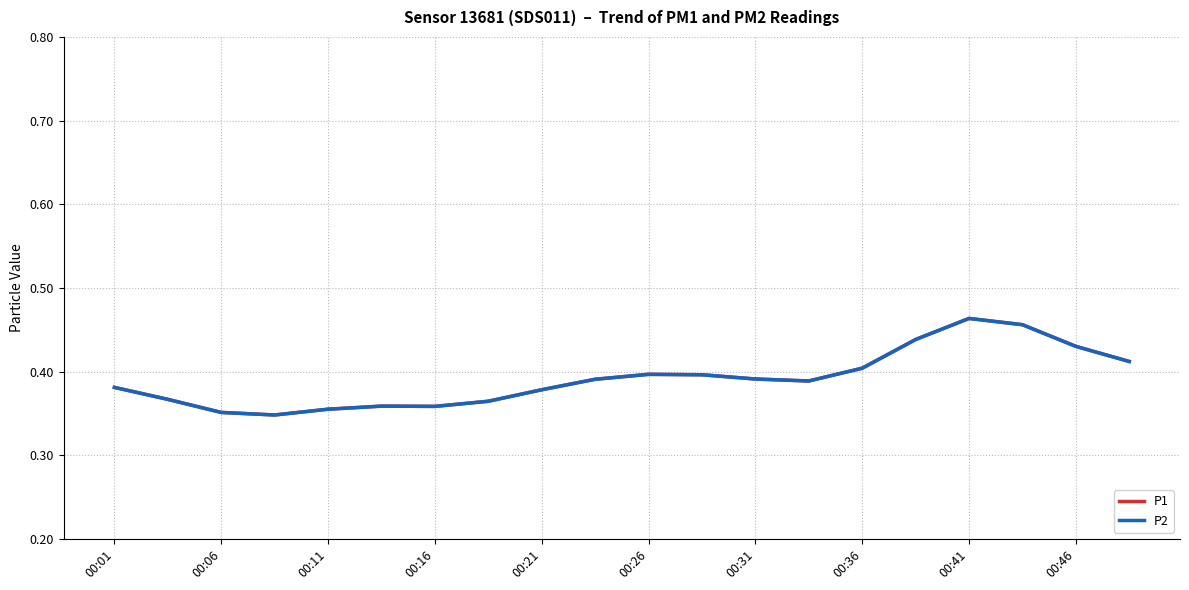

Does the chart have visible grid lines?

Yes